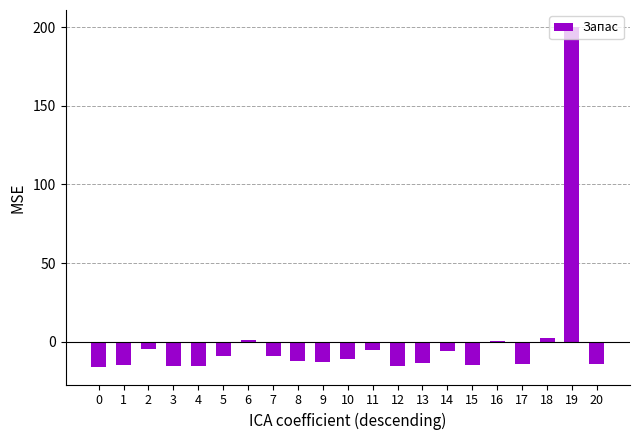

At which label does the data first exceed -12?

2